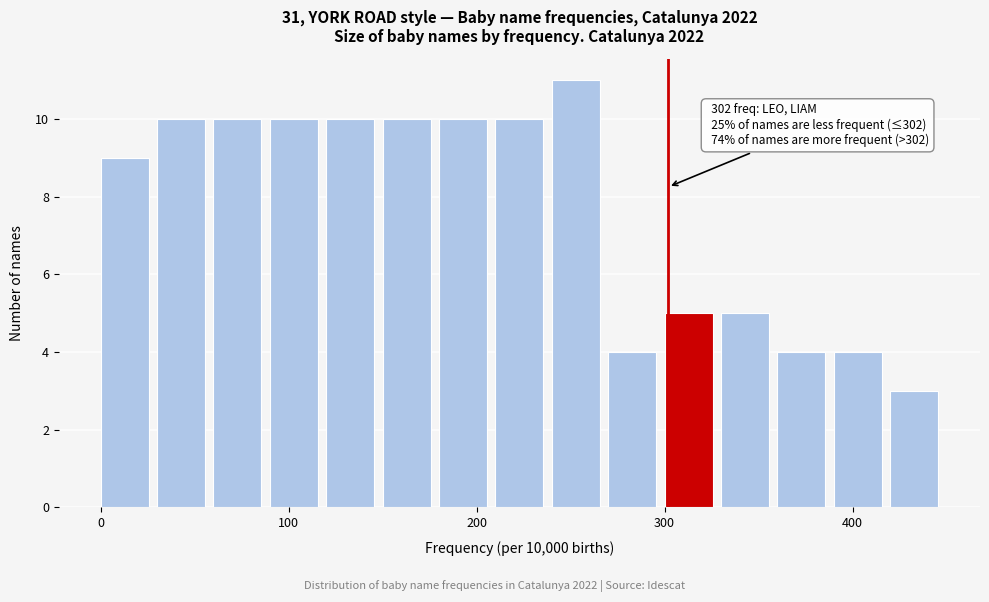

Read against the x-axis, roughly where is the centre of the tallest bar?

250